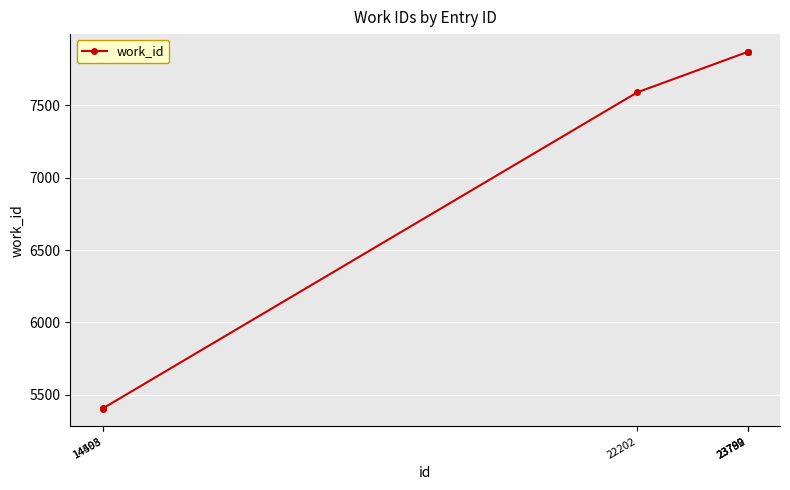

What is the approximate value at 22202?

7591